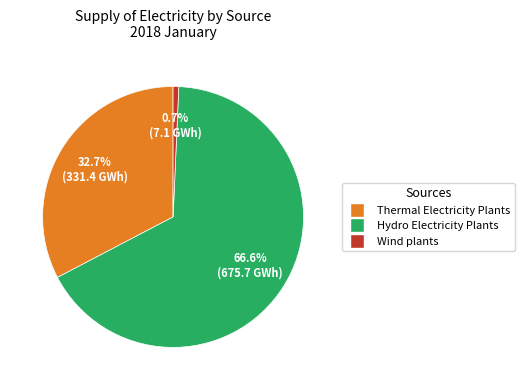

How many slices are in this pie chart?

3